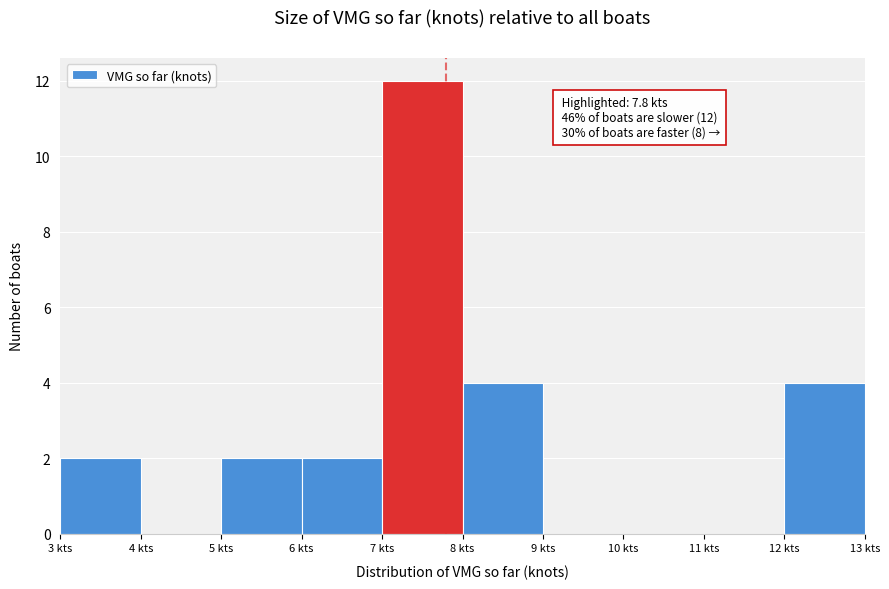

Which range on the x-axis has the tallest bar?

7 to 8